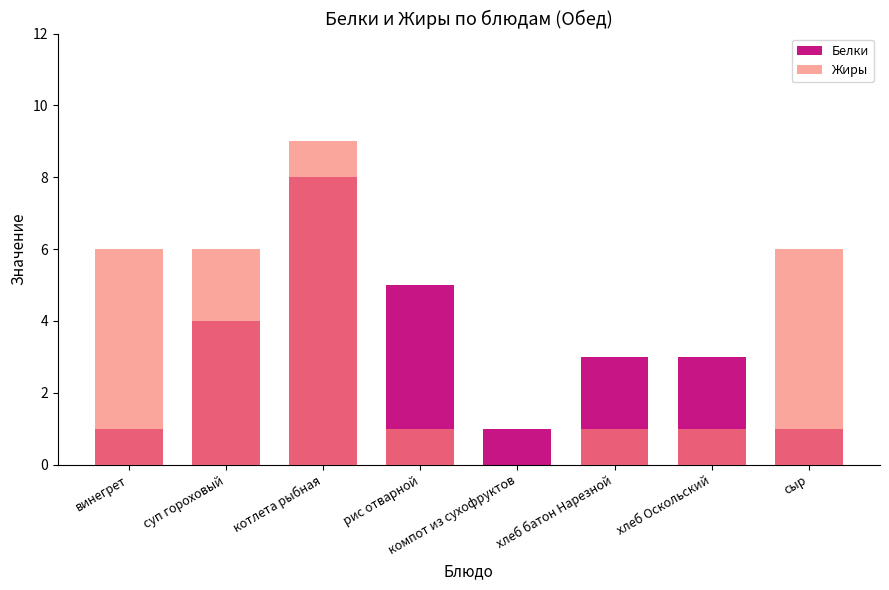

What is the label of the 5th bar from the left?

компот из сухофруктов